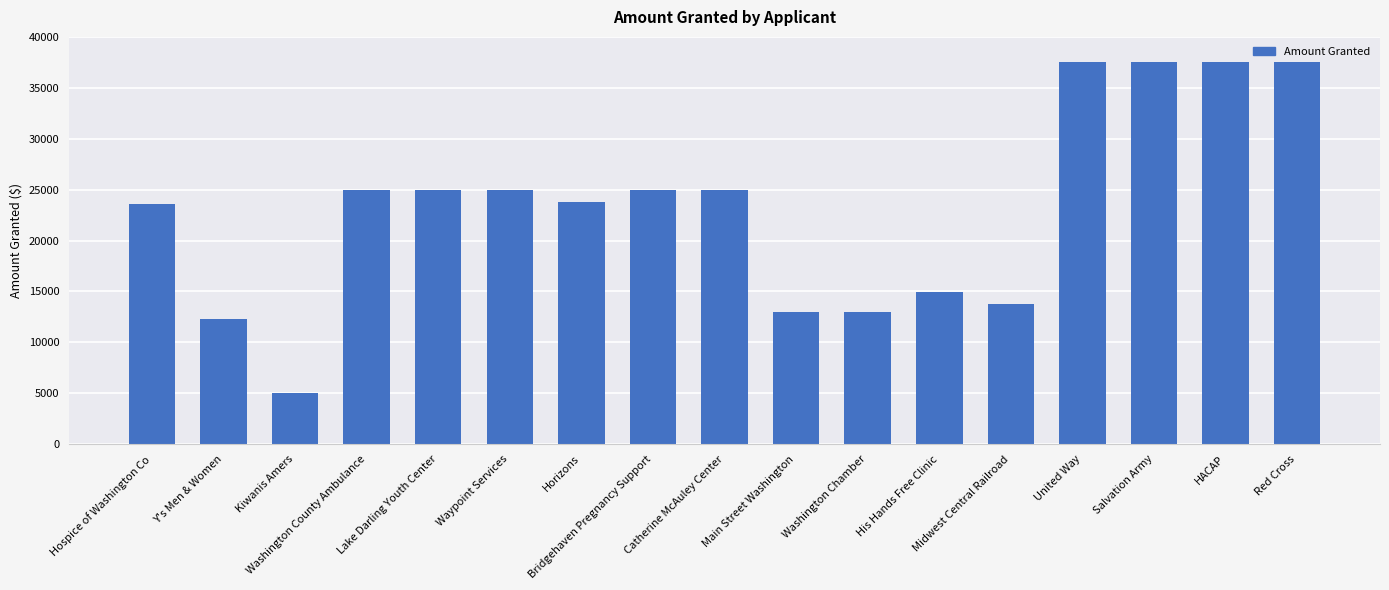

True or false: the data shows 9814 at Red Cross.

False